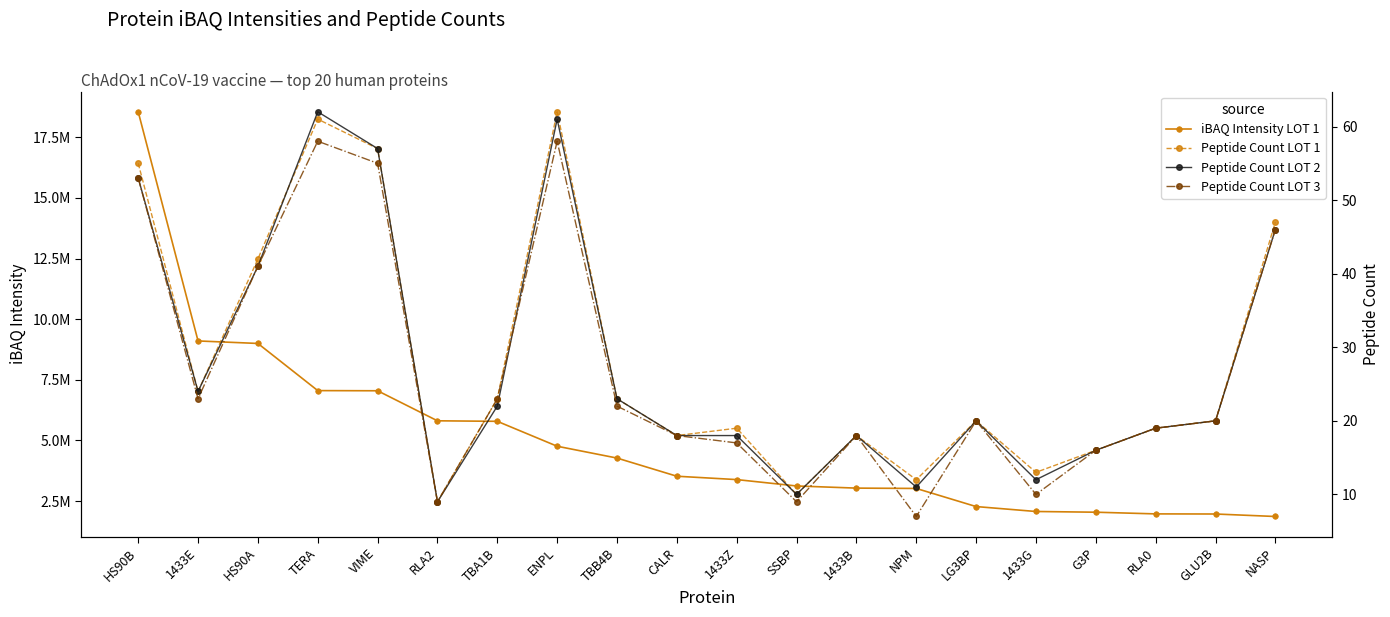

What is the greatest value displayed?

18553223.3